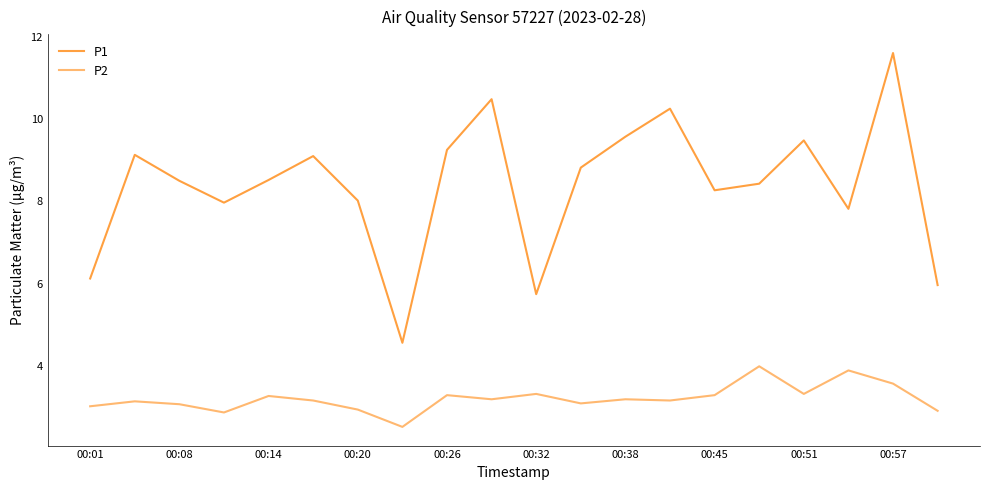

What is the difference between the maximum and second lowest values in the P2 series?

1.1